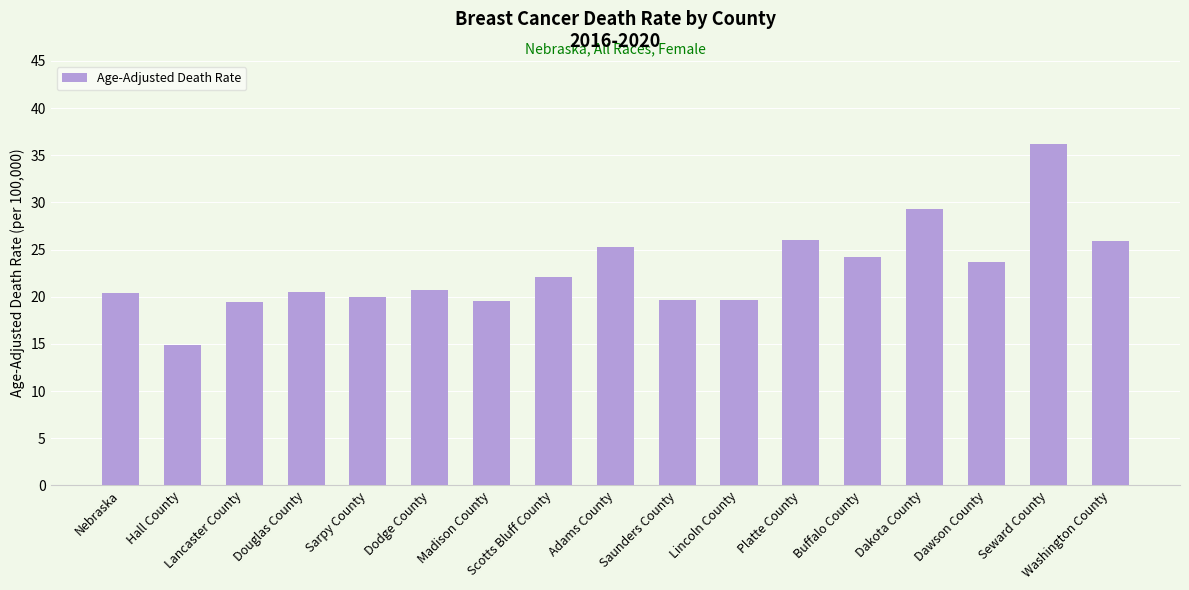

Is it true that the value at Dodge County is 20.7?

True